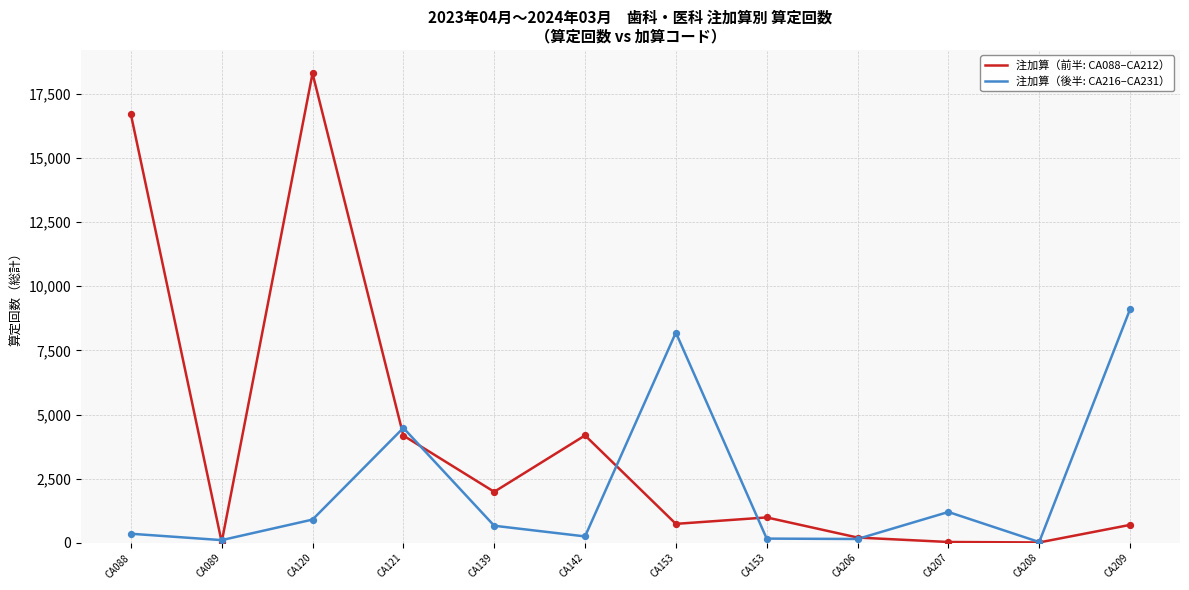

Is the value of 注加算（前半: CA088–CA212） at CA206 greater than the value of 注加算（後半: CA216–CA231） at CA142?

No